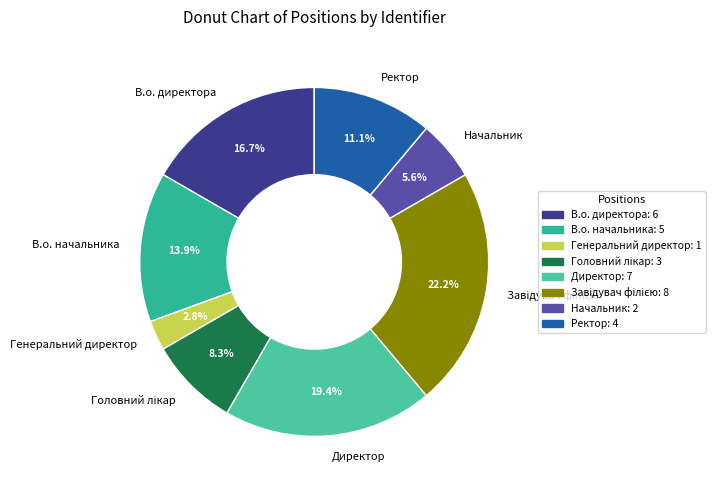

Approximately how many times larger is the value at Директор compared to Начальник?

3.5